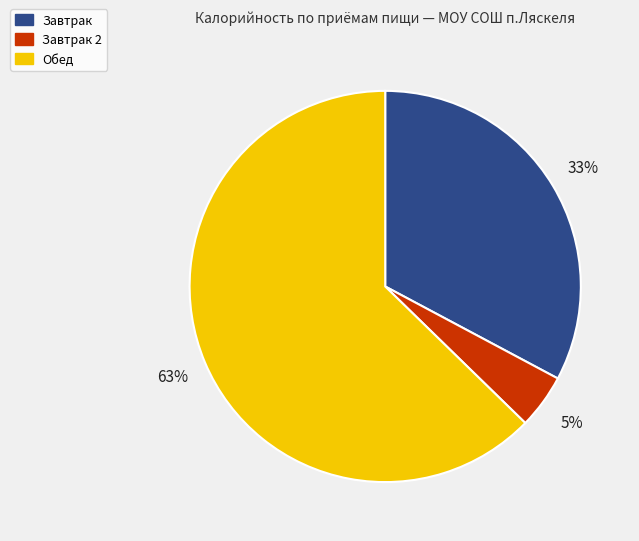

To the nearest percent, what is the average slice percentage?

33%